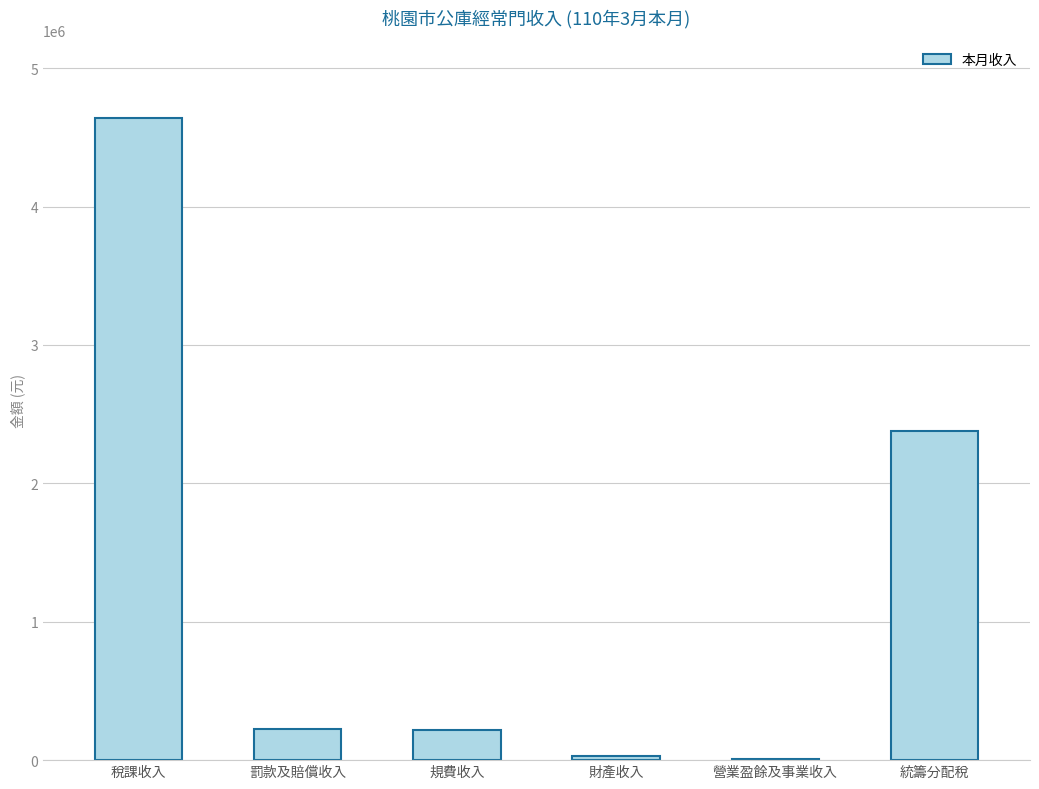

Between 營業盈餘及事業收入 and 稅課收入, which is larger?

稅課收入